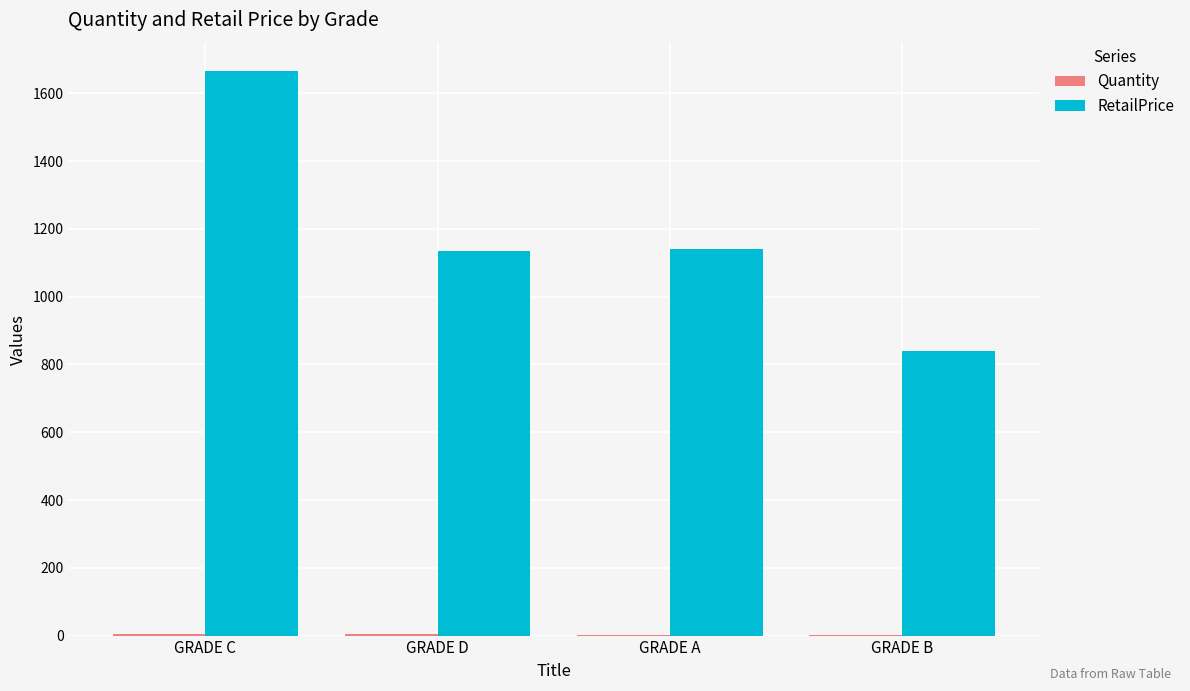

What is the sum of all RetailPrice values?

4784.0